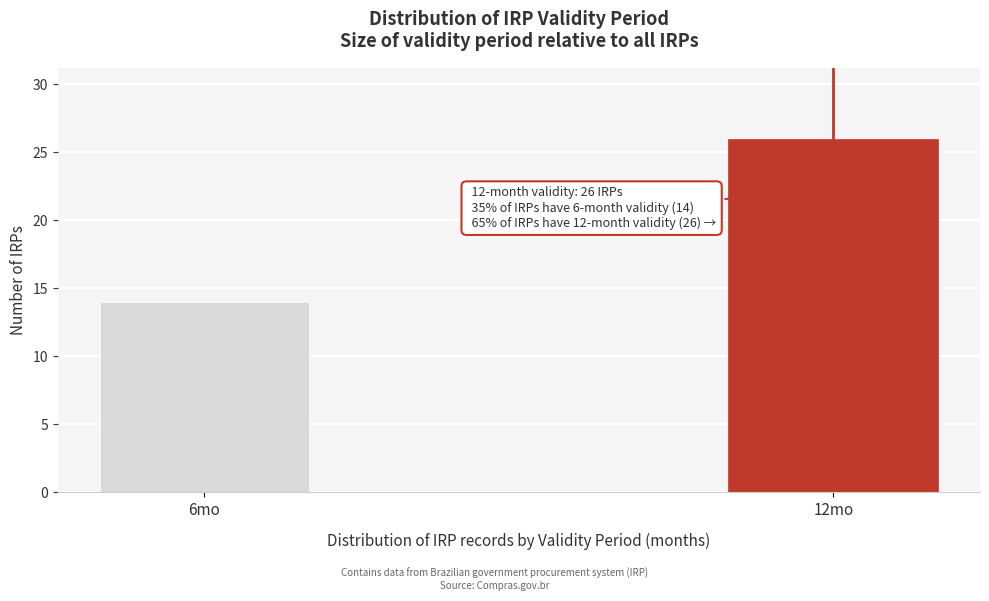

Reading left to right, extract all data points from this chart.

6mo=14	12mo=26